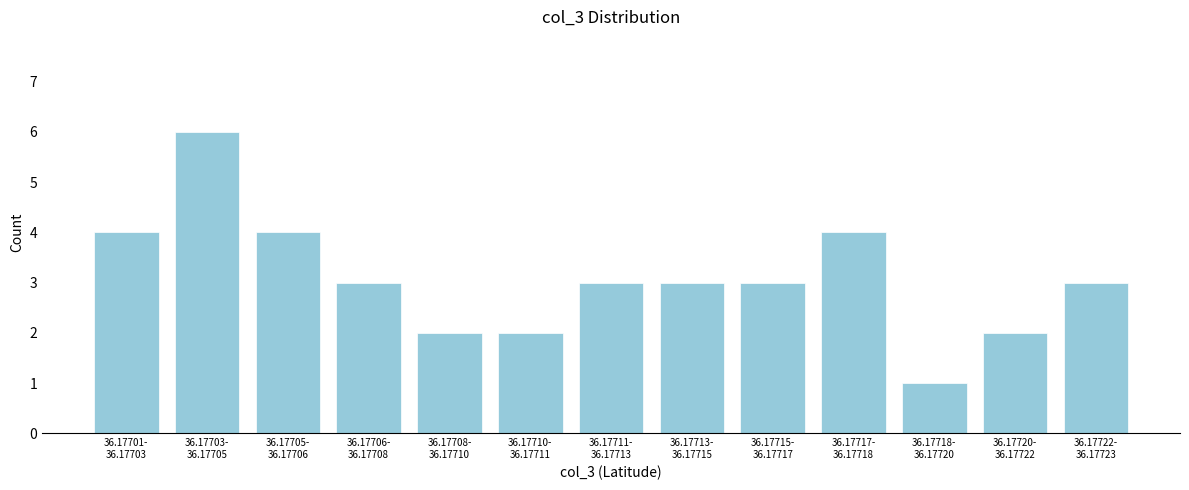

Reading right to left, transcribe all the data shown in this chart.

3	2	1	4	3	3	3	2	2	3	4	6	4